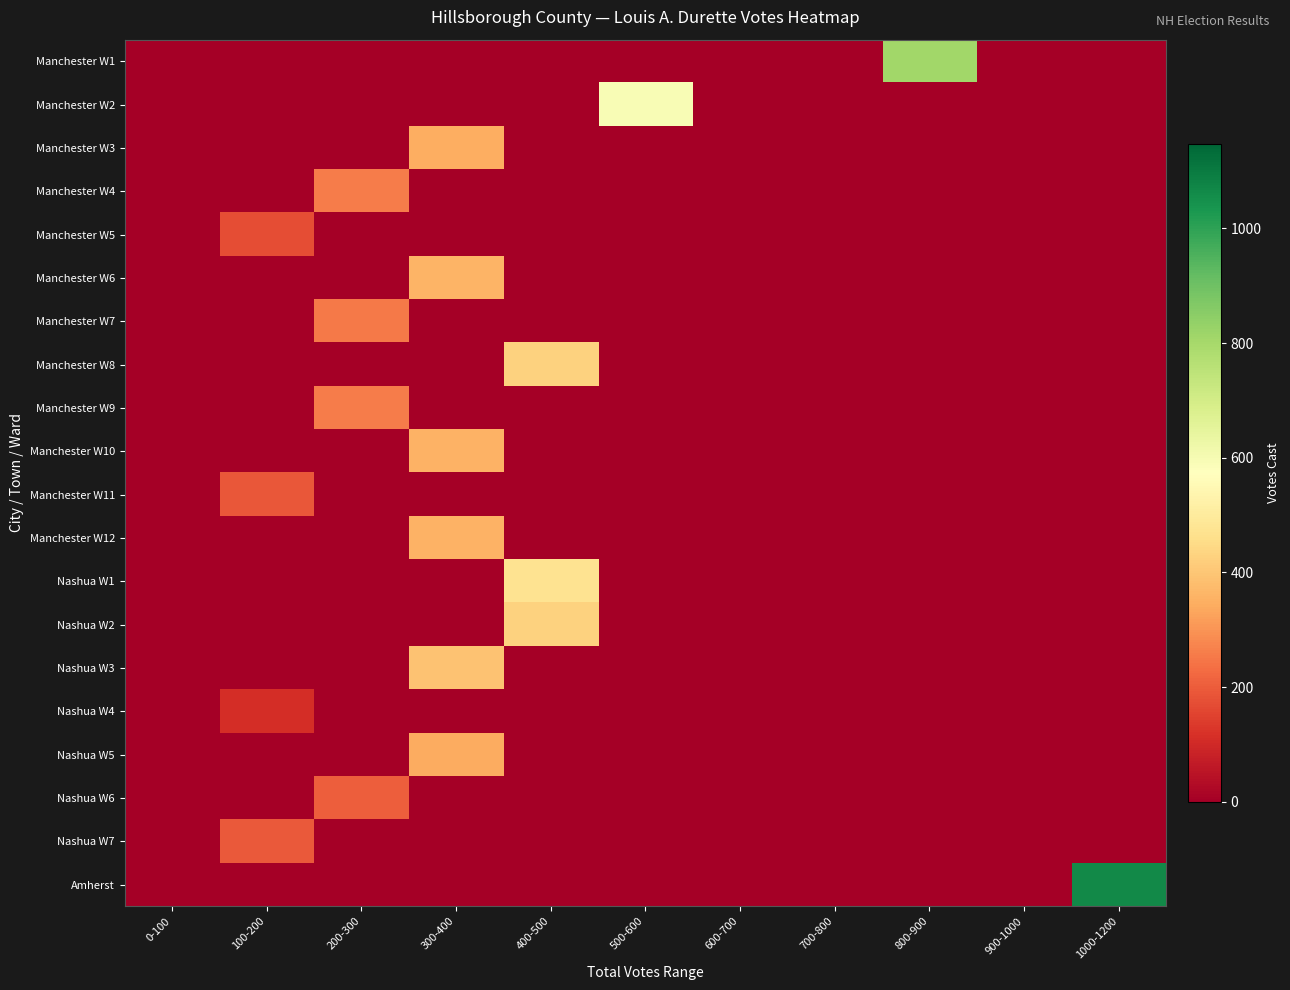

Reading left to right, transcribe all the data shown in this chart.

Manchester W1: 0-100=0	100-200=0	200-300=0	300-400=0	400-500=0	500-600=0	600-700=0	700-800=0	800-900=808	900-1000=0	1000-1200=0
Manchester W2: 0-100=0	100-200=0	200-300=0	300-400=0	400-500=0	500-600=595	600-700=0	700-800=0	800-900=0	900-1000=0	1000-1200=0
Manchester W3: 0-100=0	100-200=0	200-300=0	300-400=345	400-500=0	500-600=0	600-700=0	700-800=0	800-900=0	900-1000=0	1000-1200=0
Manchester W4: 0-100=0	100-200=0	200-300=258	300-400=0	400-500=0	500-600=0	600-700=0	700-800=0	800-900=0	900-1000=0	1000-1200=0
Manchester W5: 0-100=0	100-200=171	200-300=0	300-400=0	400-500=0	500-600=0	600-700=0	700-800=0	800-900=0	900-1000=0	1000-1200=0
Manchester W6: 0-100=0	100-200=0	200-300=0	300-400=362	400-500=0	500-600=0	600-700=0	700-800=0	800-900=0	900-1000=0	1000-1200=0
Manchester W7: 0-100=0	100-200=0	200-300=255	300-400=0	400-500=0	500-600=0	600-700=0	700-800=0	800-900=0	900-1000=0	1000-1200=0
Manchester W8: 0-100=0	100-200=0	200-300=0	300-400=0	400-500=426	500-600=0	600-700=0	700-800=0	800-900=0	900-1000=0	1000-1200=0
Manchester W9: 0-100=0	100-200=0	200-300=258	300-400=0	400-500=0	500-600=0	600-700=0	700-800=0	800-900=0	900-1000=0	1000-1200=0
Manchester W10: 0-100=0	100-200=0	200-300=0	300-400=357	400-500=0	500-600=0	600-700=0	700-800=0	800-900=0	900-1000=0	1000-1200=0
Manchester W11: 0-100=0	100-200=189	200-300=0	300-400=0	400-500=0	500-600=0	600-700=0	700-800=0	800-900=0	900-1000=0	1000-1200=0
Manchester W12: 0-100=0	100-200=0	200-300=0	300-400=356	400-500=0	500-600=0	600-700=0	700-800=0	800-900=0	900-1000=0	1000-1200=0
Nashua W1: 0-100=0	100-200=0	200-300=0	300-400=0	400-500=472	500-600=0	600-700=0	700-800=0	800-900=0	900-1000=0	1000-1200=0
Nashua W2: 0-100=0	100-200=0	200-300=0	300-400=0	400-500=427	500-600=0	600-700=0	700-800=0	800-900=0	900-1000=0	1000-1200=0
Nashua W3: 0-100=0	100-200=0	200-300=0	300-400=394	400-500=0	500-600=0	600-700=0	700-800=0	800-900=0	900-1000=0	1000-1200=0
Nashua W4: 0-100=0	100-200=111	200-300=0	300-400=0	400-500=0	500-600=0	600-700=0	700-800=0	800-900=0	900-1000=0	1000-1200=0
Nashua W5: 0-100=0	100-200=0	200-300=0	300-400=344	400-500=0	500-600=0	600-700=0	700-800=0	800-900=0	900-1000=0	1000-1200=0
Nashua W6: 0-100=0	100-200=0	200-300=206	300-400=0	400-500=0	500-600=0	600-700=0	700-800=0	800-900=0	900-1000=0	1000-1200=0
Nashua W7: 0-100=0	100-200=197	200-300=0	300-400=0	400-500=0	500-600=0	600-700=0	700-800=0	800-900=0	900-1000=0	1000-1200=0
Amherst: 0-100=0	100-200=0	200-300=0	300-400=0	400-500=0	500-600=0	600-700=0	700-800=0	800-900=0	900-1000=0	1000-1200=1062